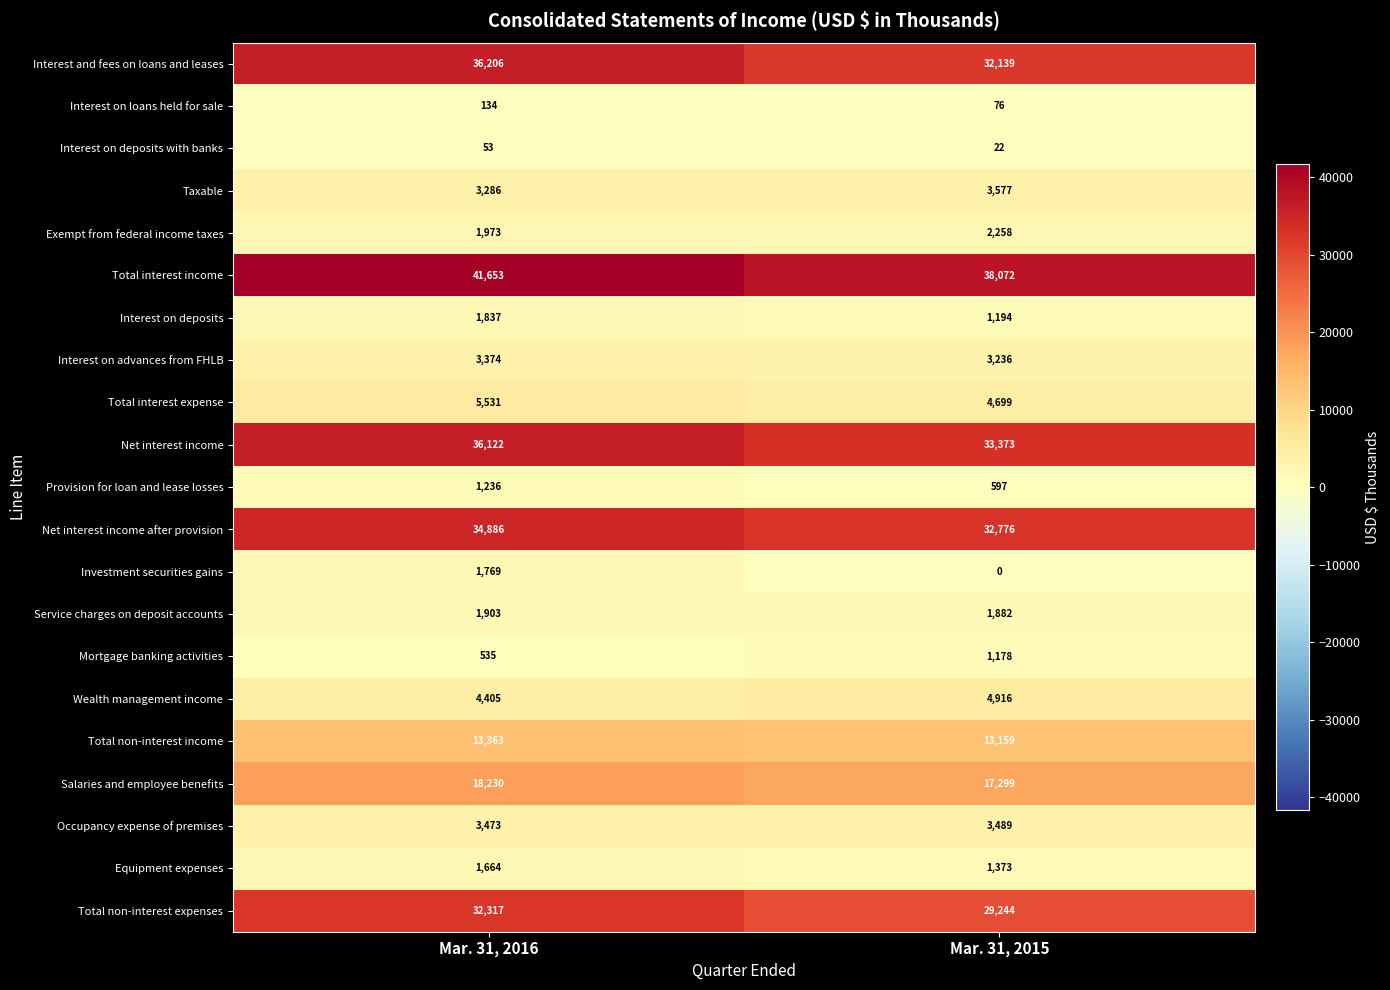

Where is Mortgage banking activities nearest to the value 856?

Mar. 31, 2016